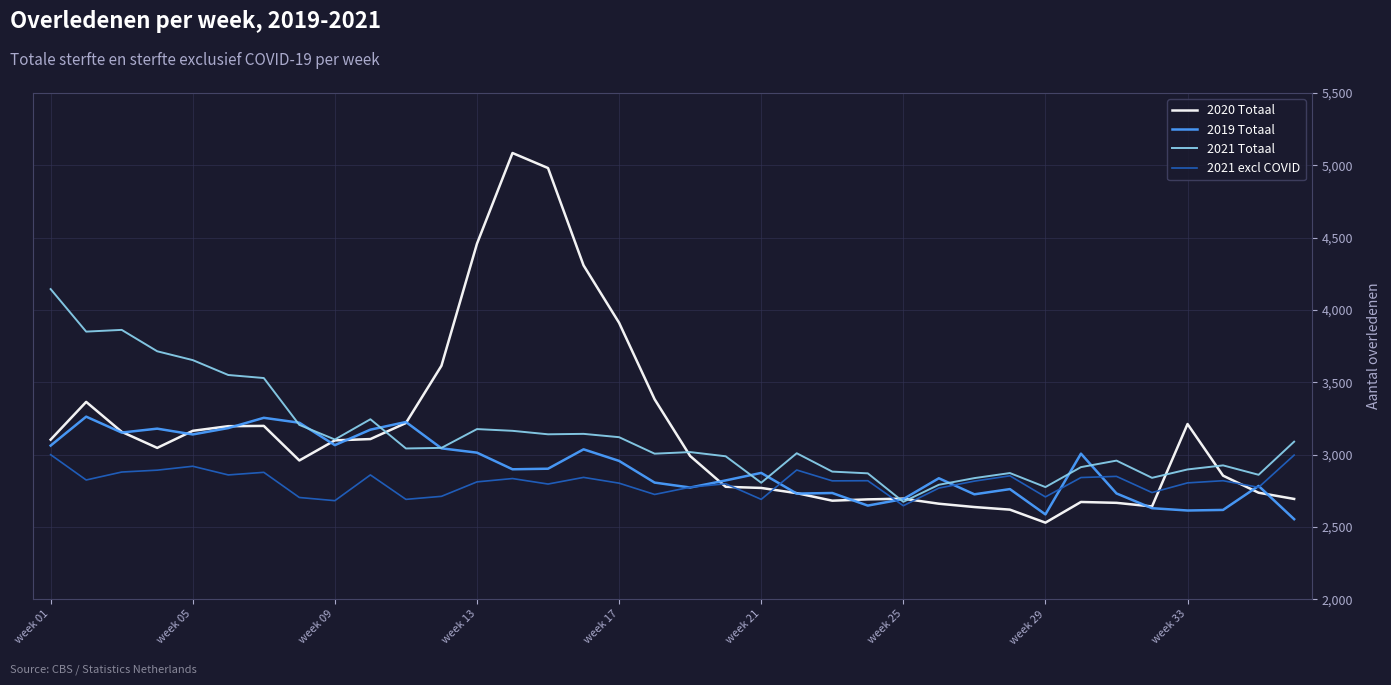

What is the greatest value displayed?

5085